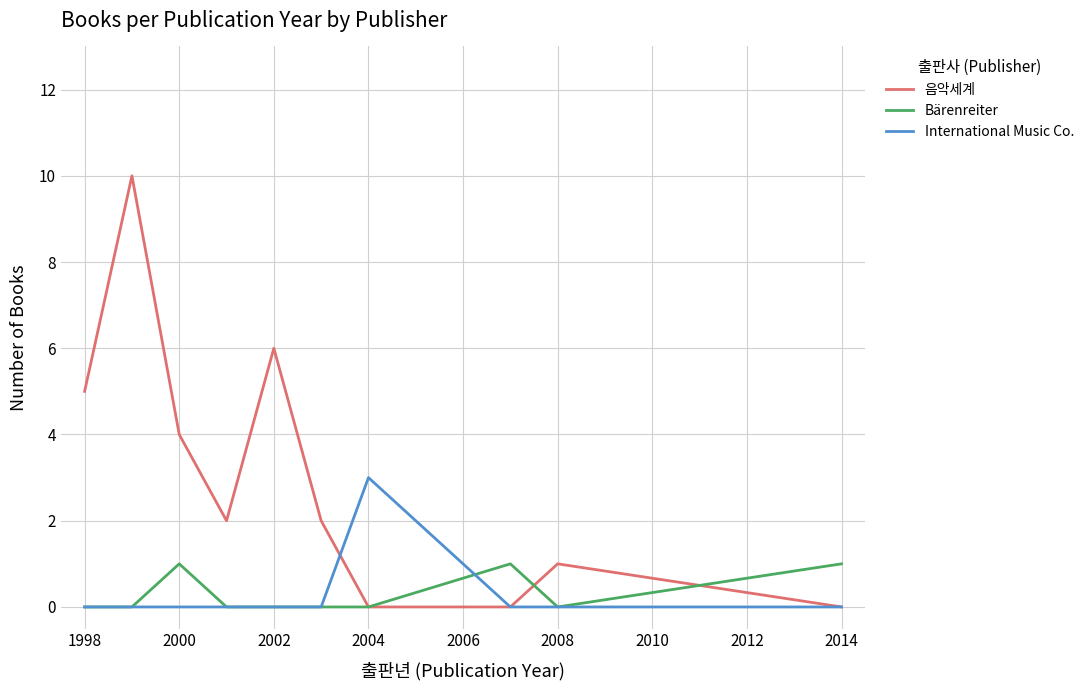

How many distinct data groups are displayed?

3